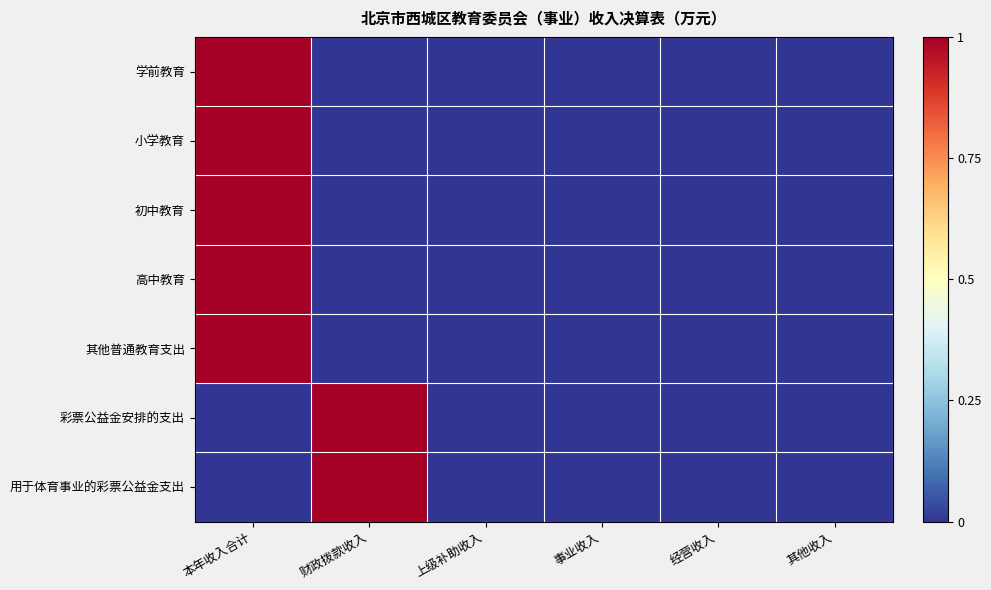

Rank the series at 经营收入 from highest to lowest value.

学前教育, 小学教育, 初中教育, 高中教育, 其他普通教育支出, 彩票公益金安排的支出, 用于体育事业的彩票公益金支出